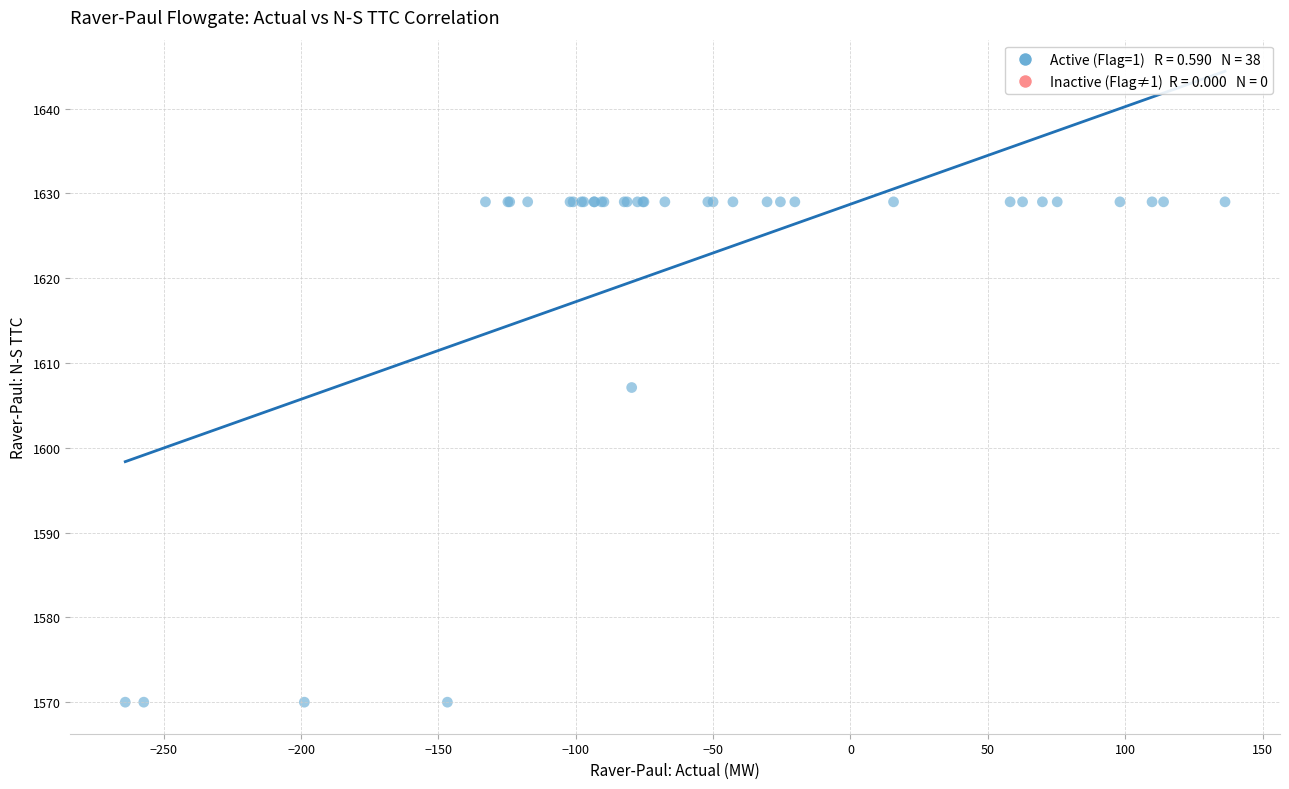

What Y value in the scatter plot is closest to 1599?

1607.1